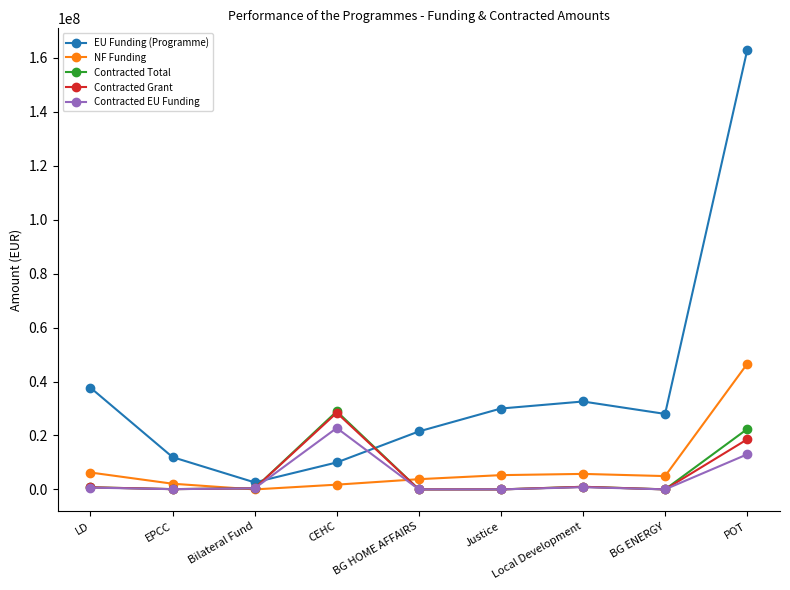

Which series has the largest range (max minus min)?

EU Funding (Programme)